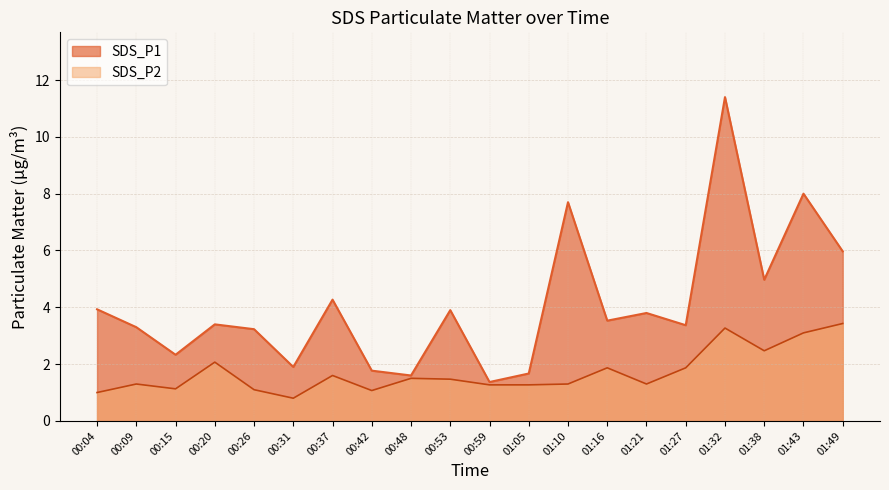

At which label does SDS_P2 reach its minimum?

00:31